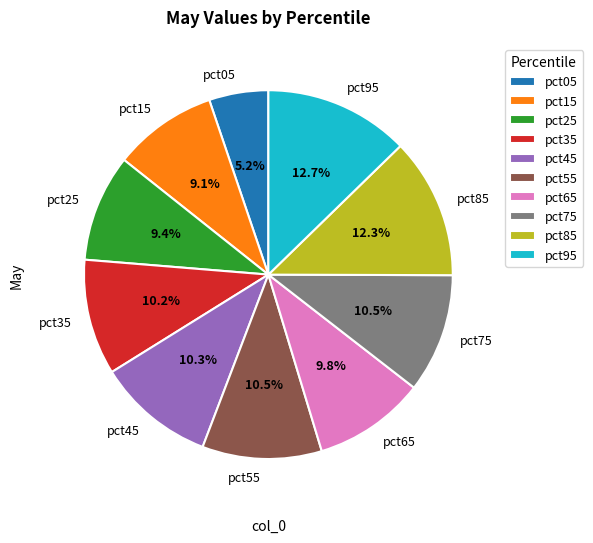

Is the sum of pct45 and pct65 greater than half?

No